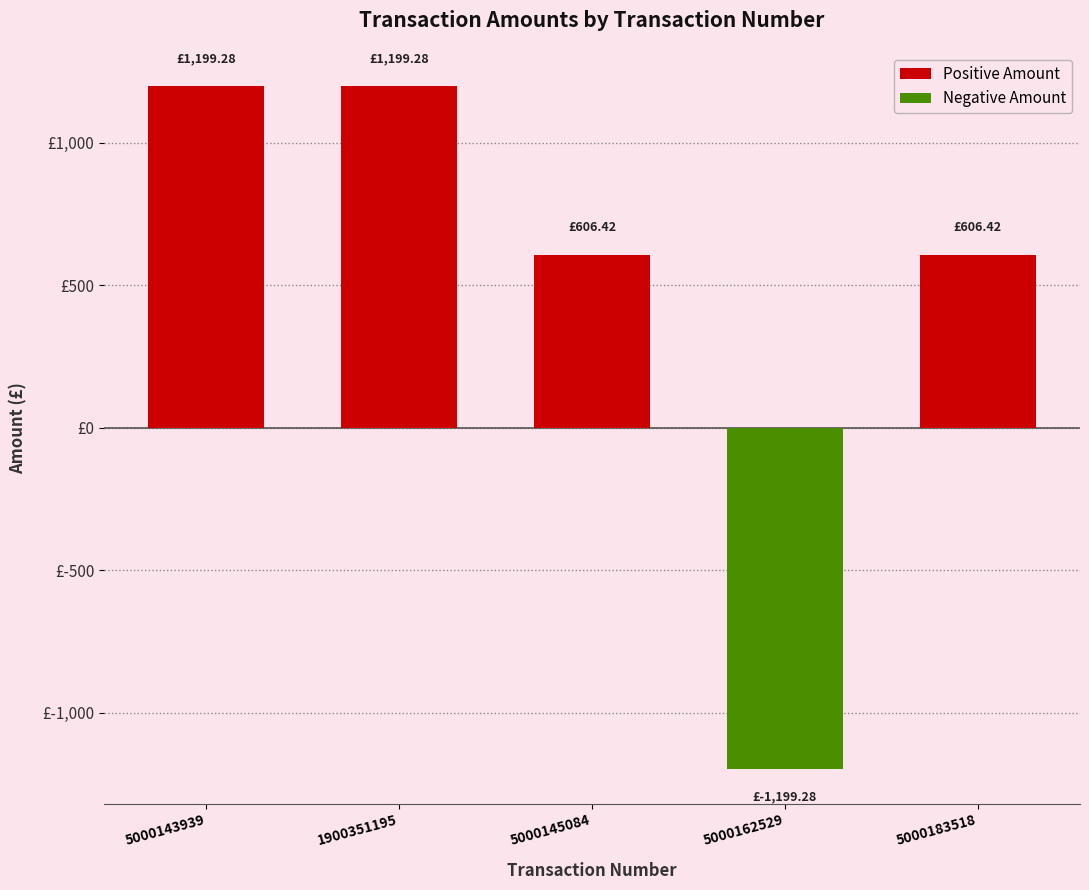

Are the bars horizontal?

No